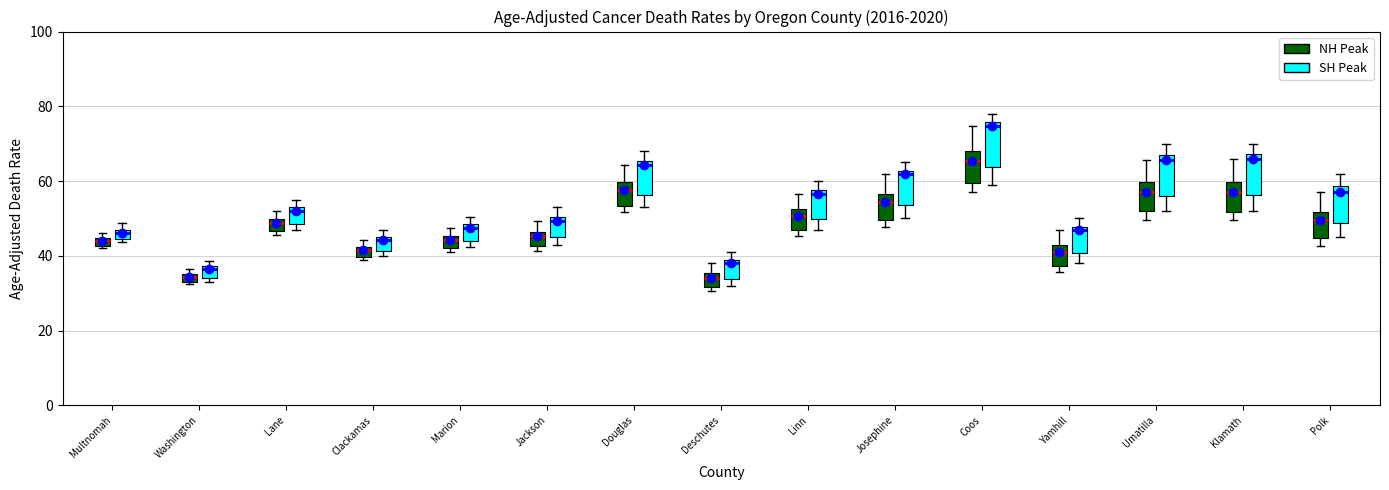

Where is the lower edge of the box for Deschutes (NH Peak) on the y-axis? The values are not printed on the chart, so give them approximately, as read against the axis.

32